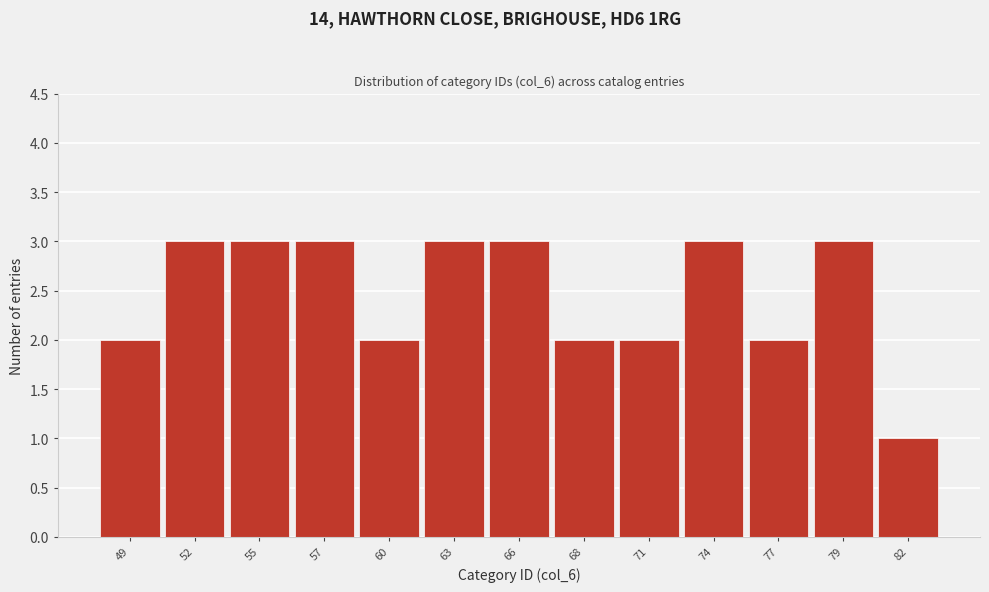

Reading left to right, list all the values displayed in this chart.

2	3	3	3	2	3	3	2	2	3	2	3	1